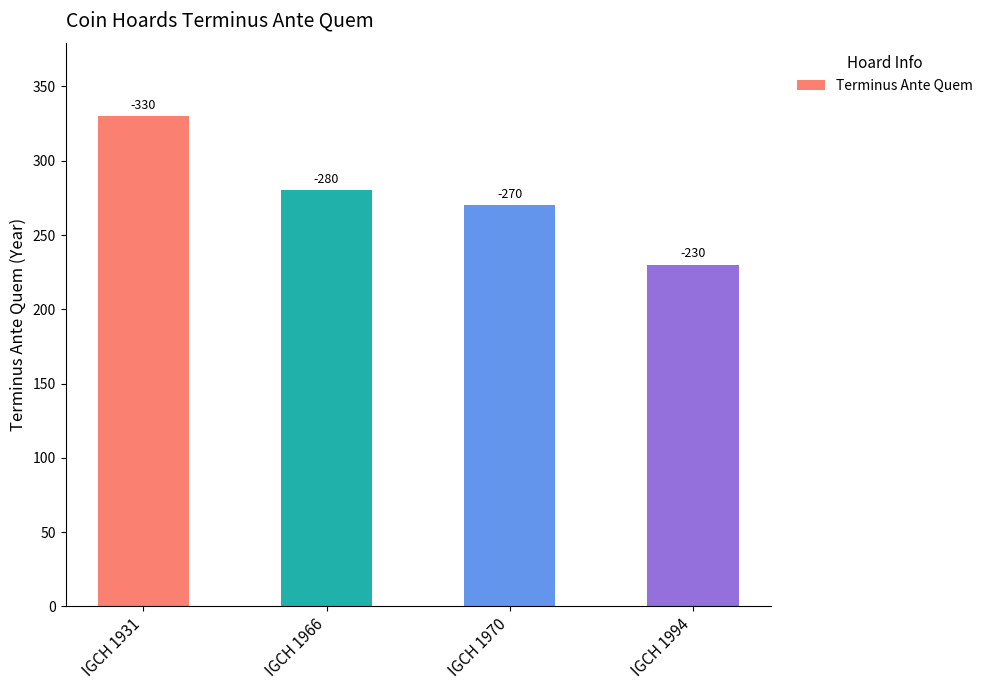

True or false: the data shows 280 at IGCH 1966.

True